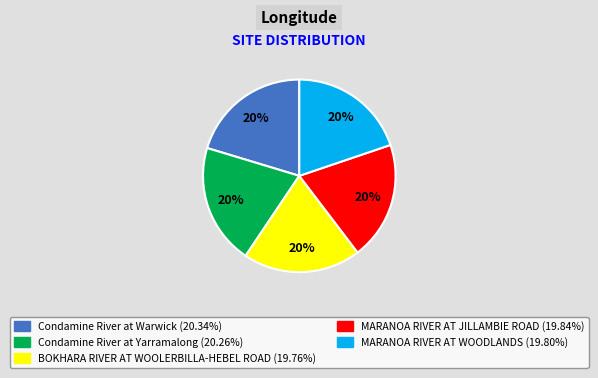

Is MARANOA RIVER AT WOODLANDS the majority of the pie?

No